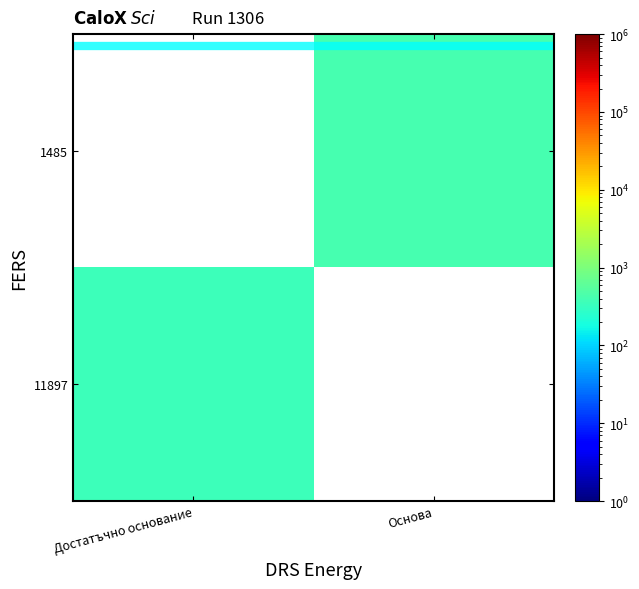

What is the highest value of the 11897 series?

344.0